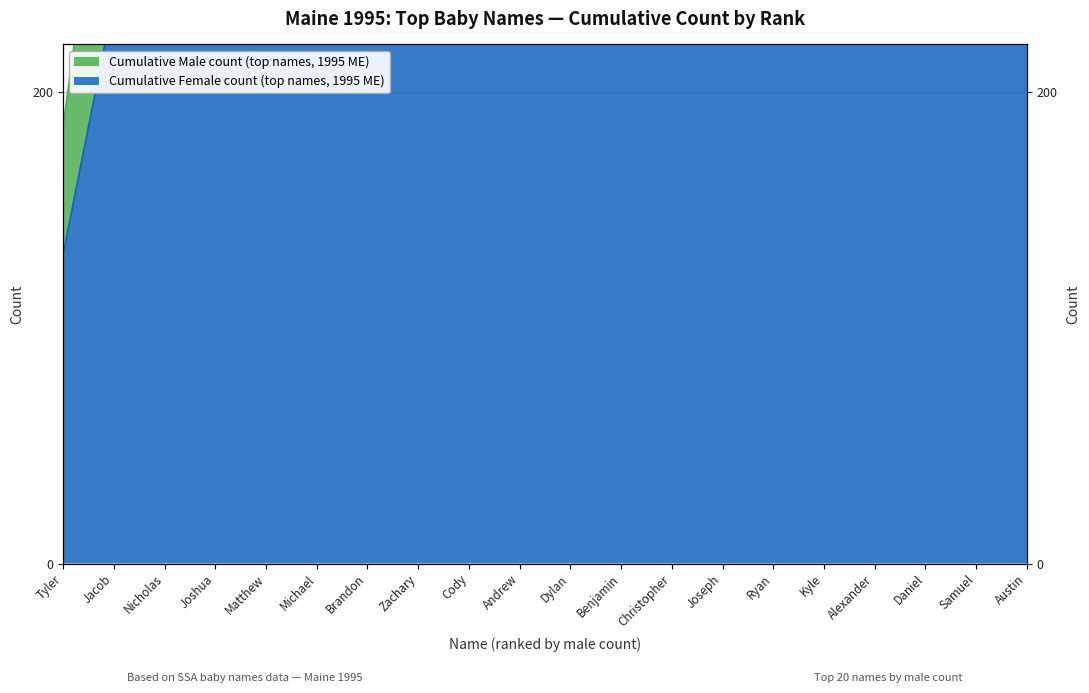

True or false: the data shows 319 at Nicholas.

False